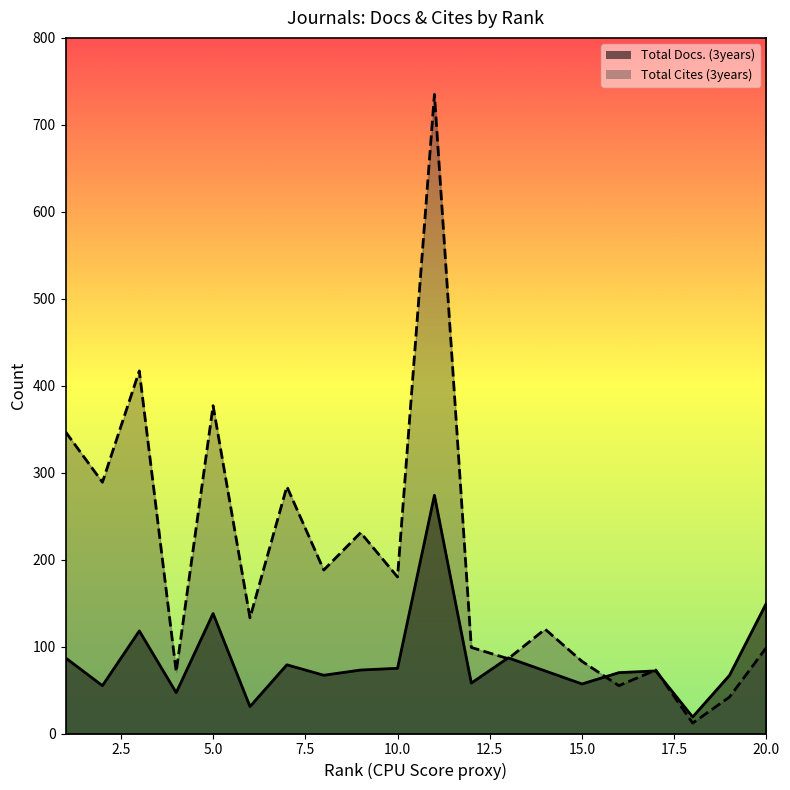

At which label does Total Cites (3years) reach its peak?

11